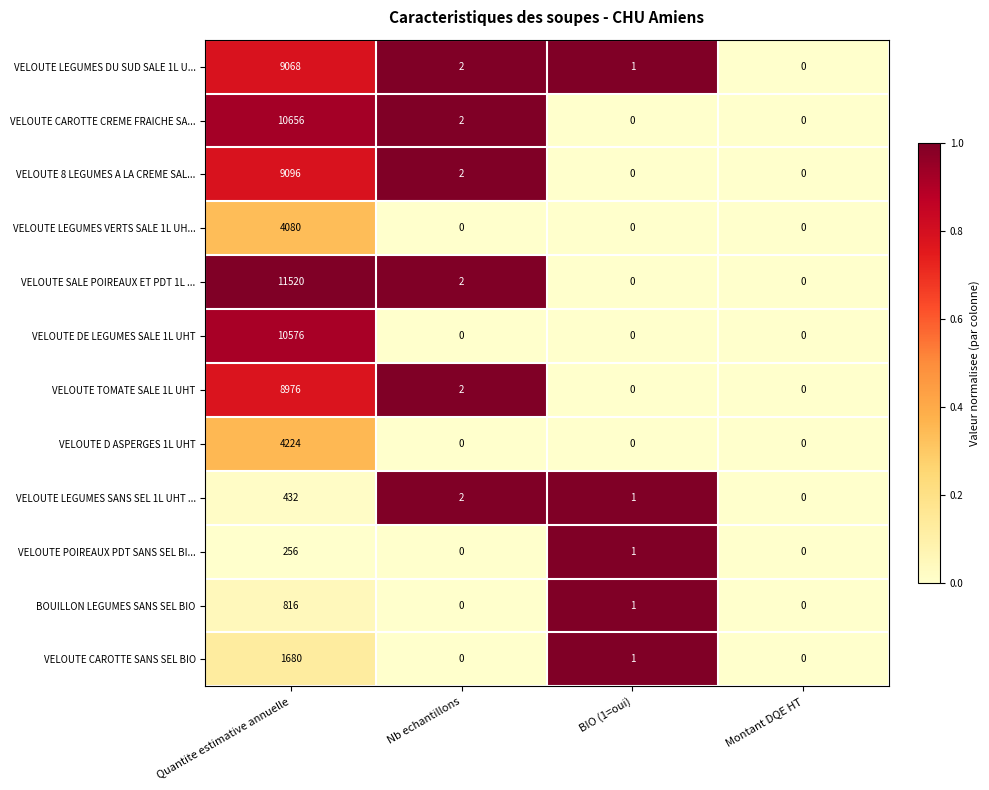

At which label does VELOUTE LEGUMES SANS SEL 1L UHT ... first exceed 2?

Quantite estimative annuelle